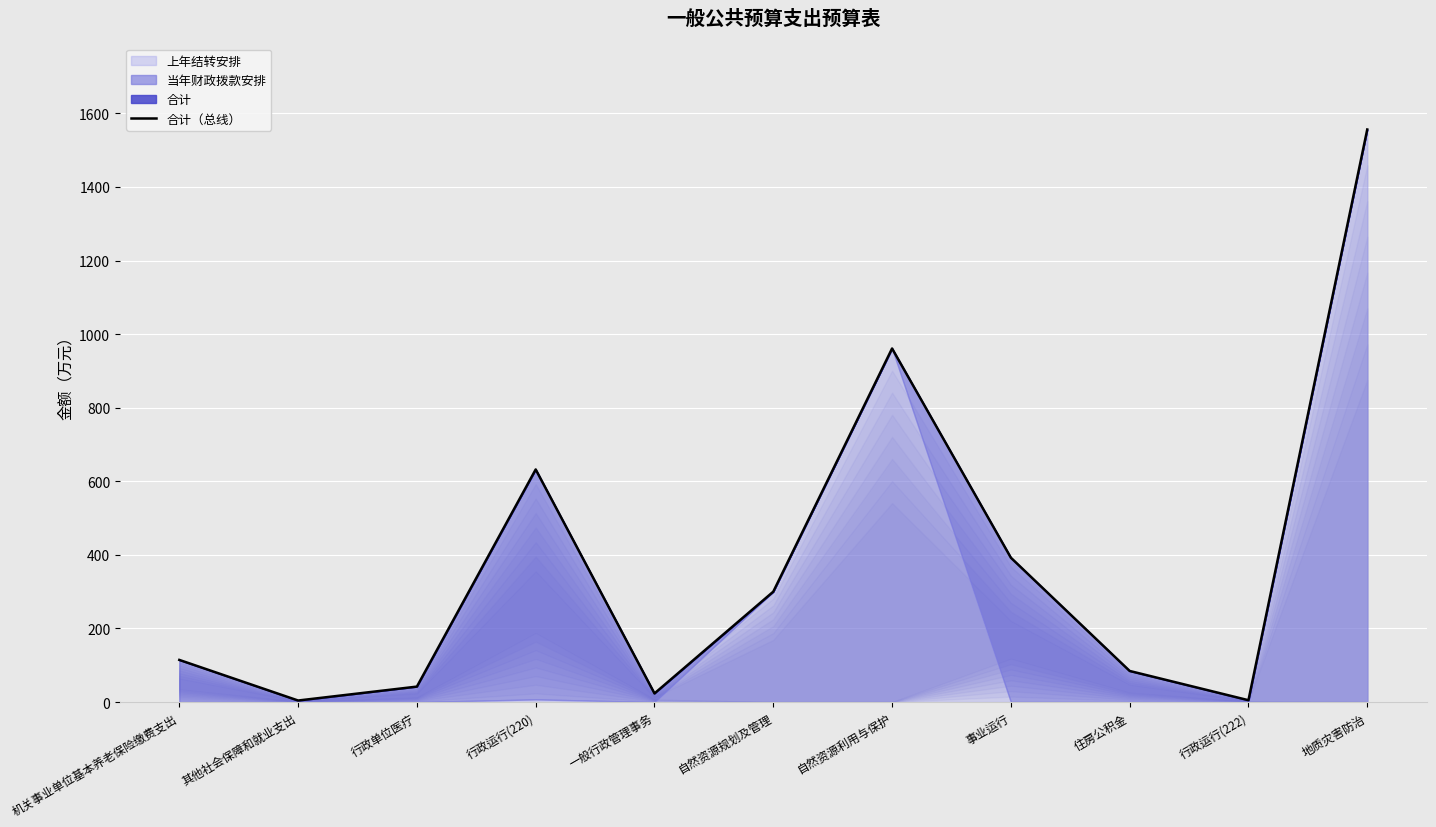

At which label does the data first exceed 114?

机关事业单位基本养老保险缴费支出